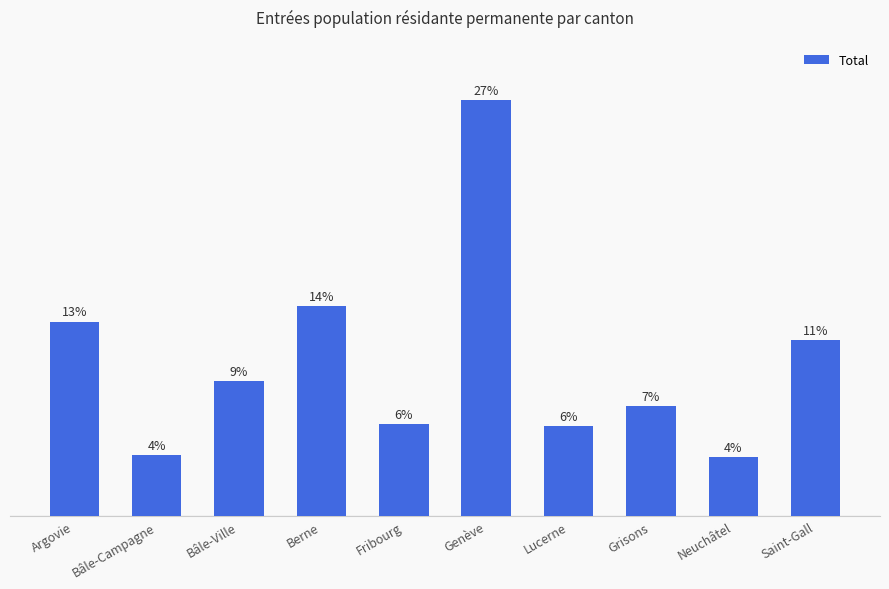

Does the chart contain any negative values?

No